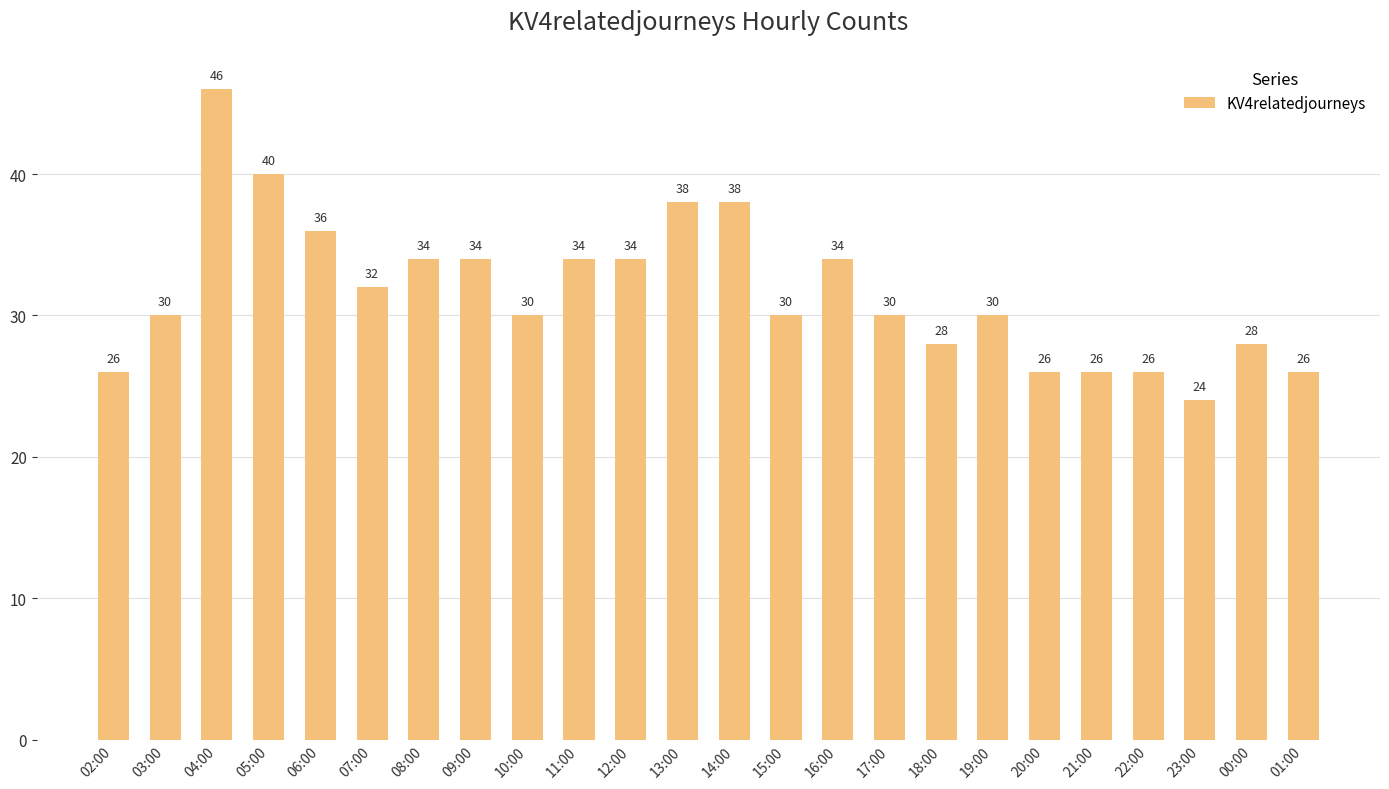

Which label corresponds to the smallest value in the chart?

23:00